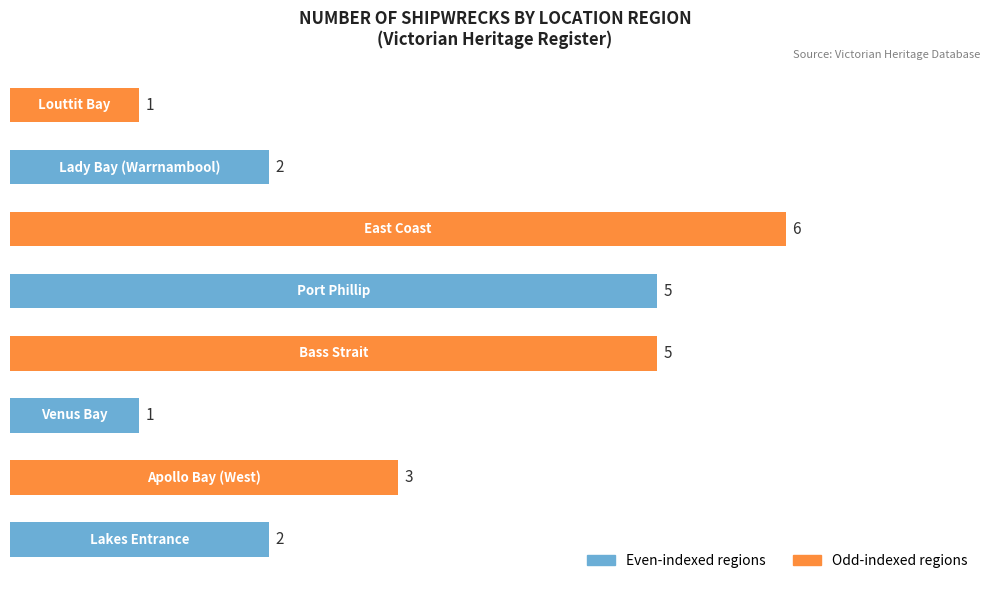

What is the sum of all values?

25